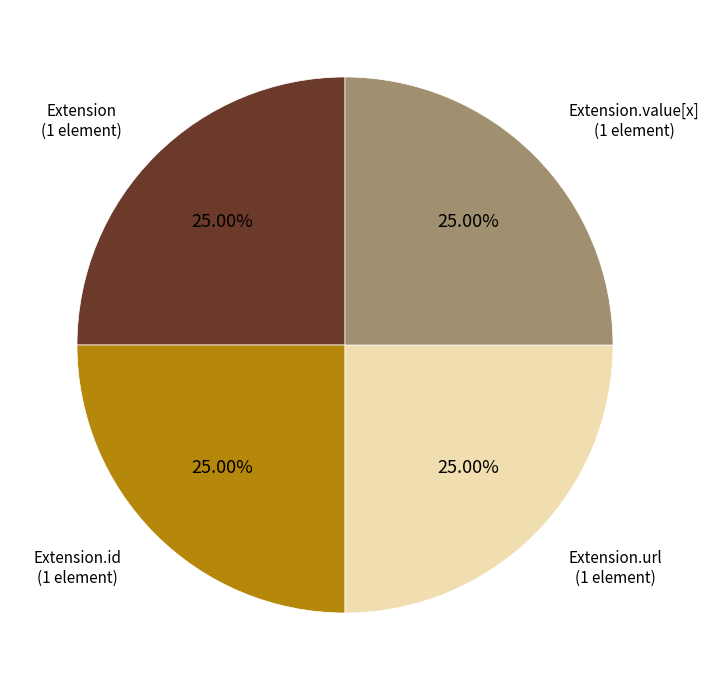

Approximately how many times larger is the value at Extension.value[x] compared to Extension.url?

1.0